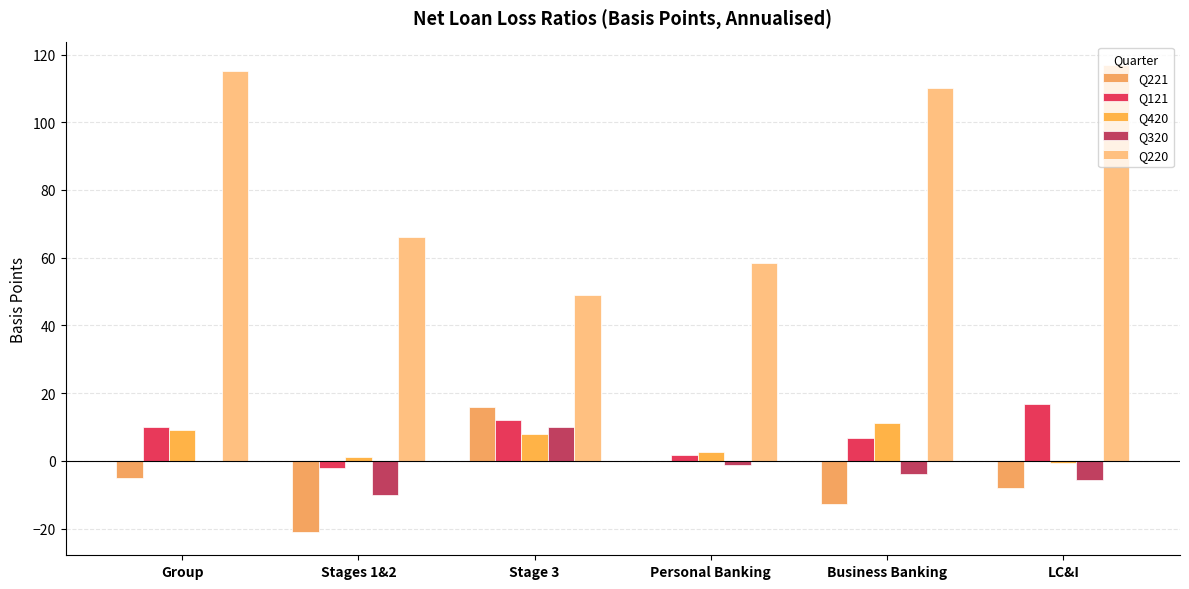

At which label does Q220 first exceed 110?

Group